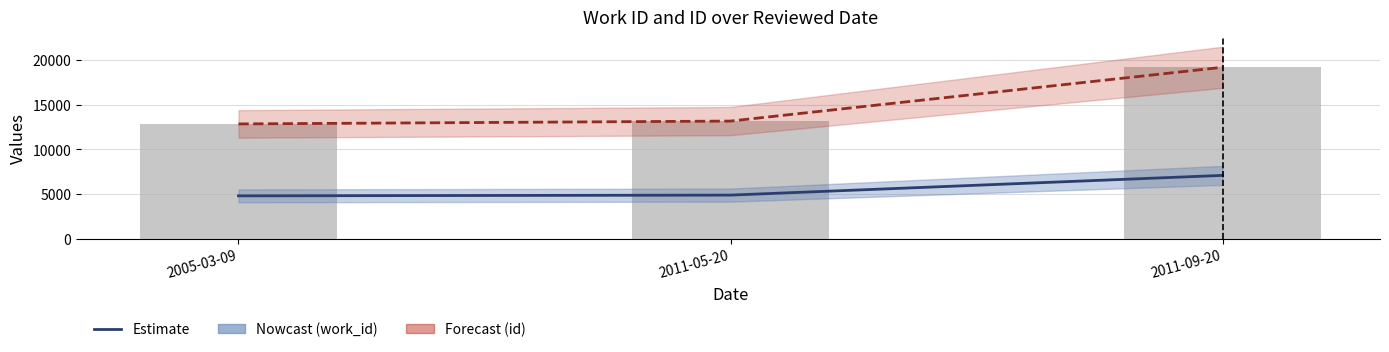

List the series in order of their peak value, lowest first.

work_id, id (line), id